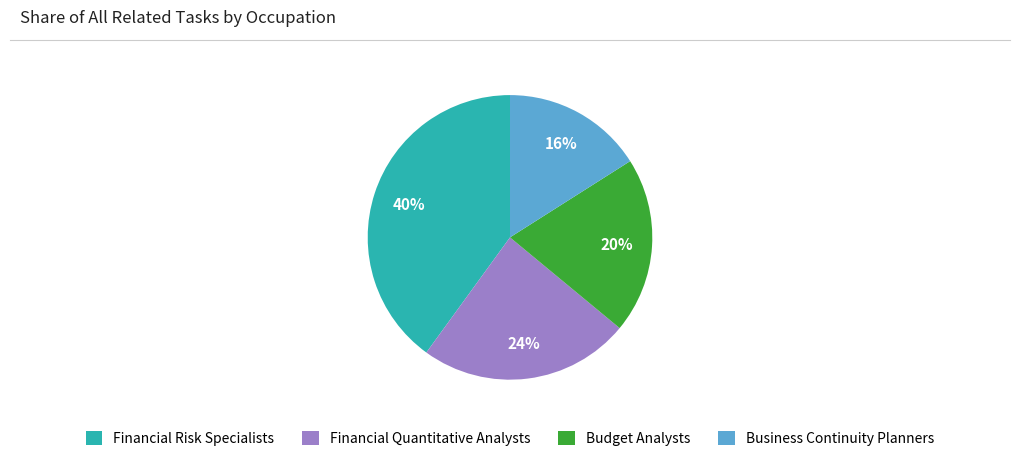

To the nearest percent, what percentage of the pie is Financial Quantitative Analysts?

24%